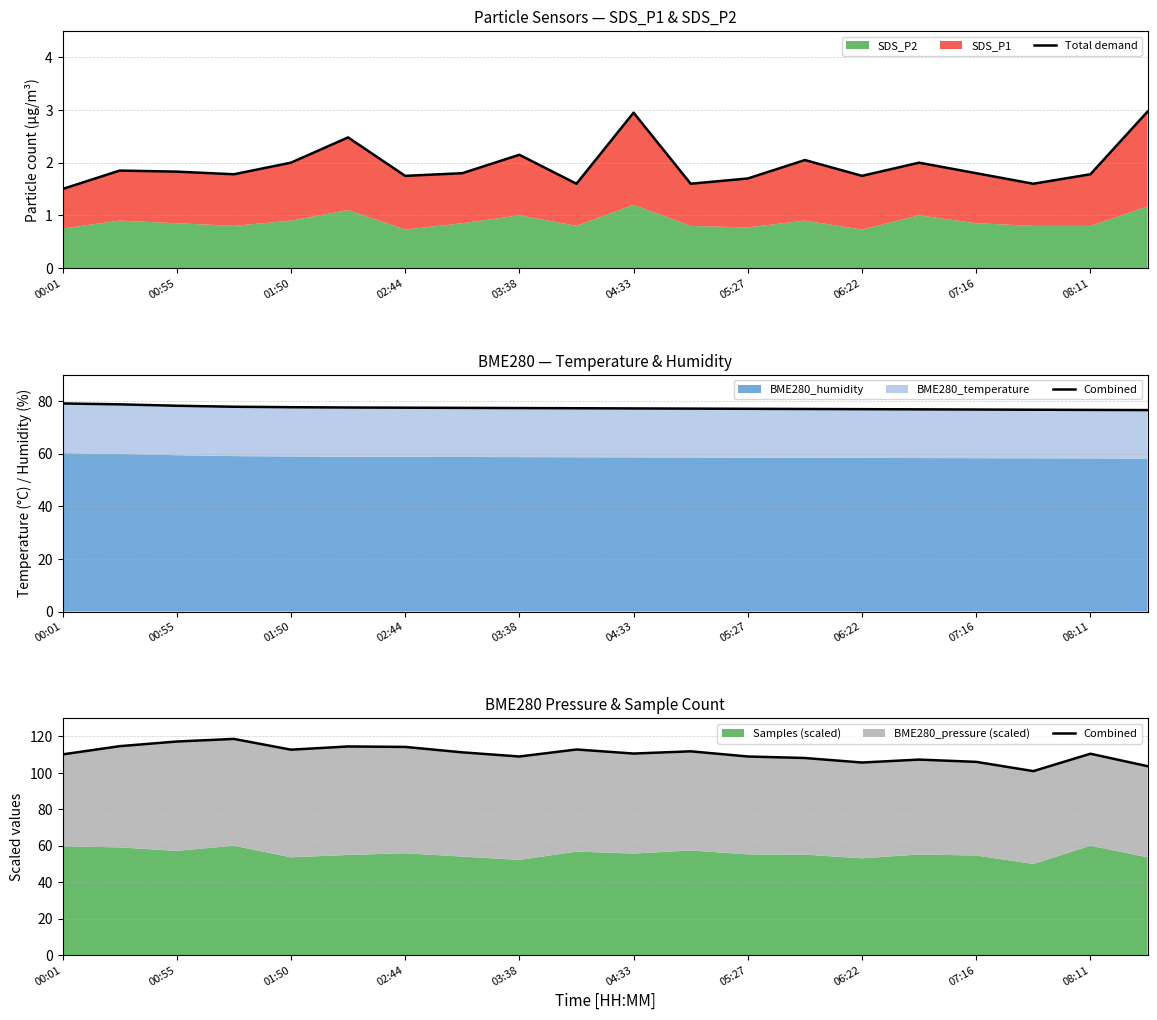

True or false: Combined and Total demand intersect in this chart.

False